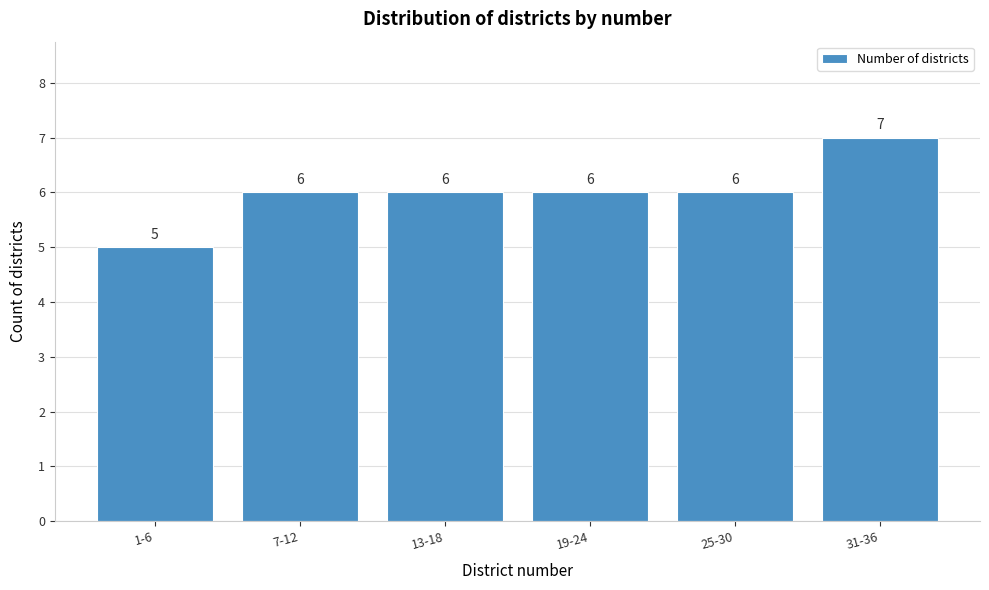

Reading left to right, list all the values displayed in this chart.

1-6=5	7-12=6	13-18=6	19-24=6	25-30=6	31-36=7